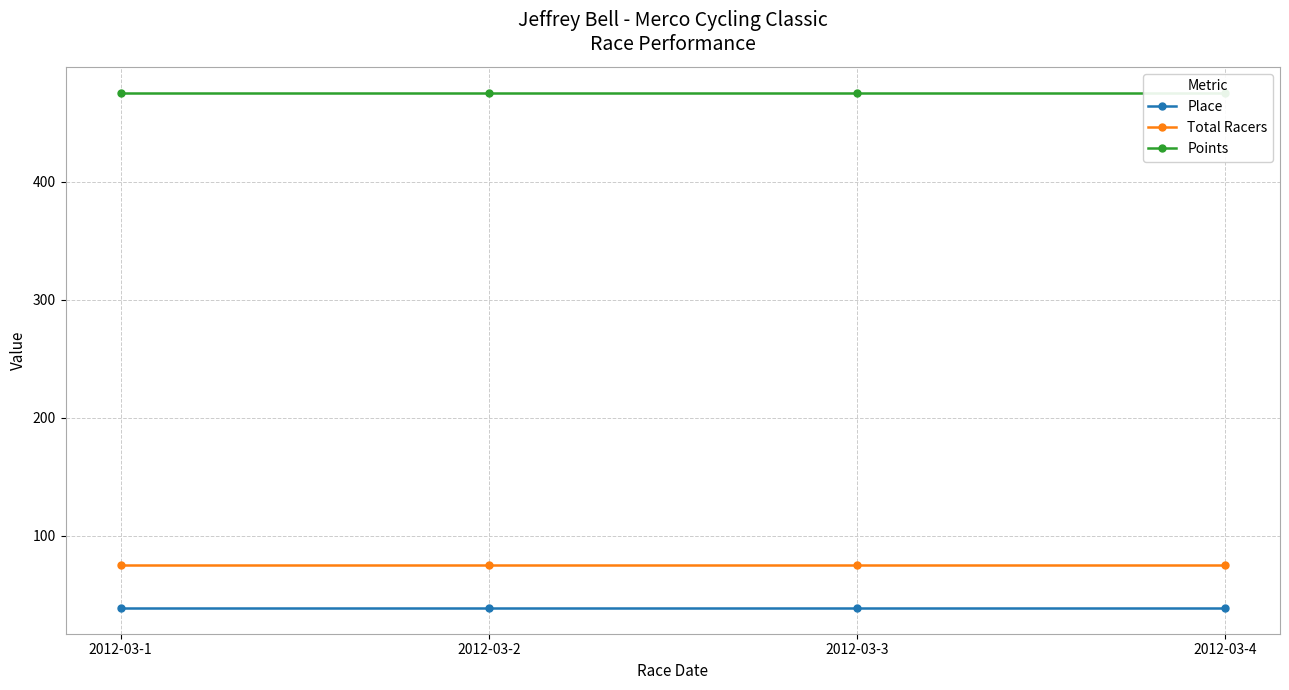

Between 2012-03-3 and 2012-03-1, which is larger?

2012-03-3